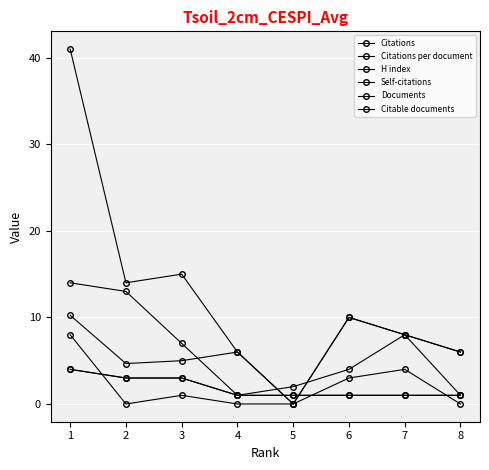

Where does the Self-citations series first go above 1?

1